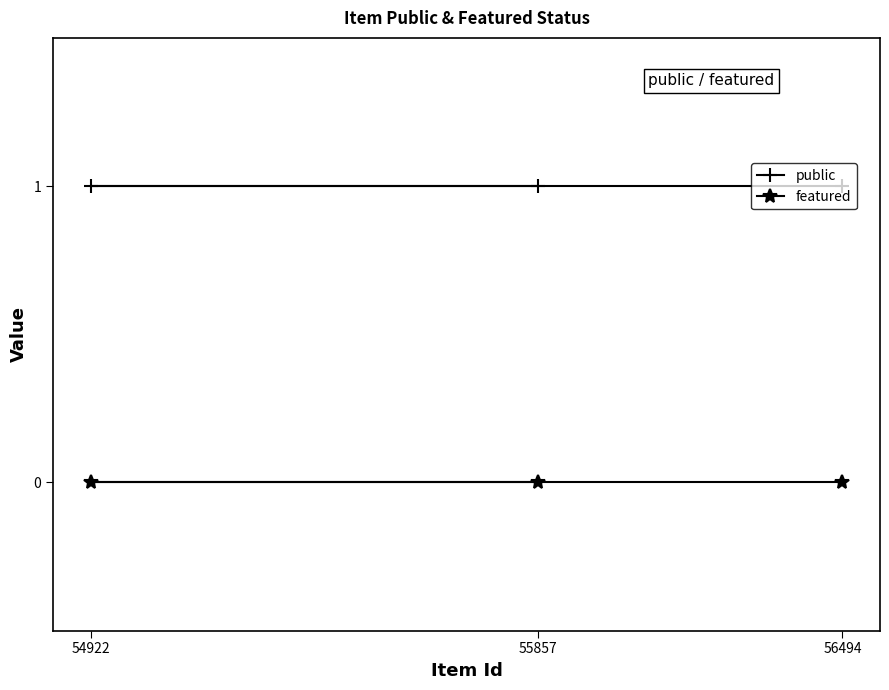

At how many categories does at least one series exceed 0?

3